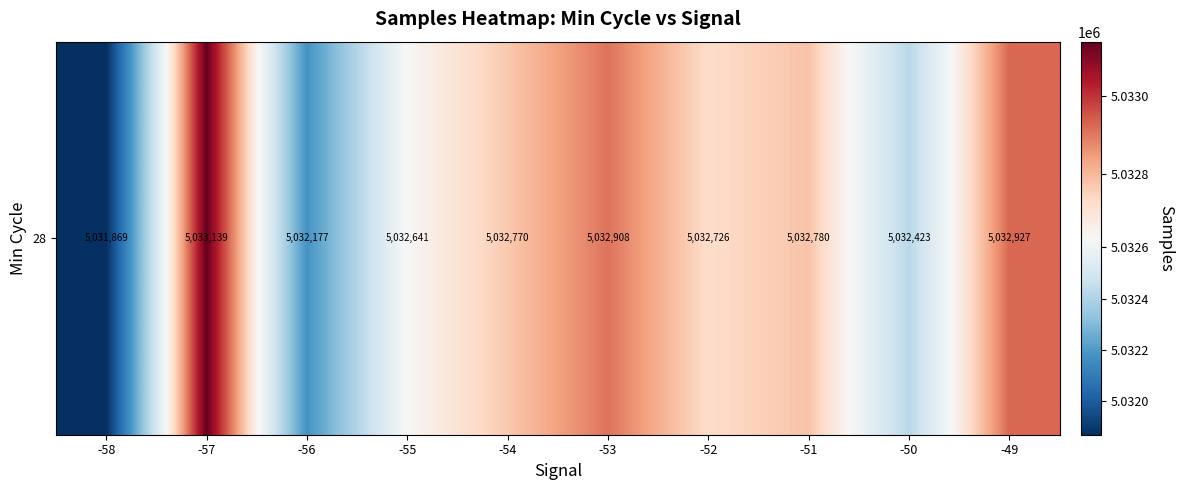

True or false: the data shows 5032780.4 at -51.

True